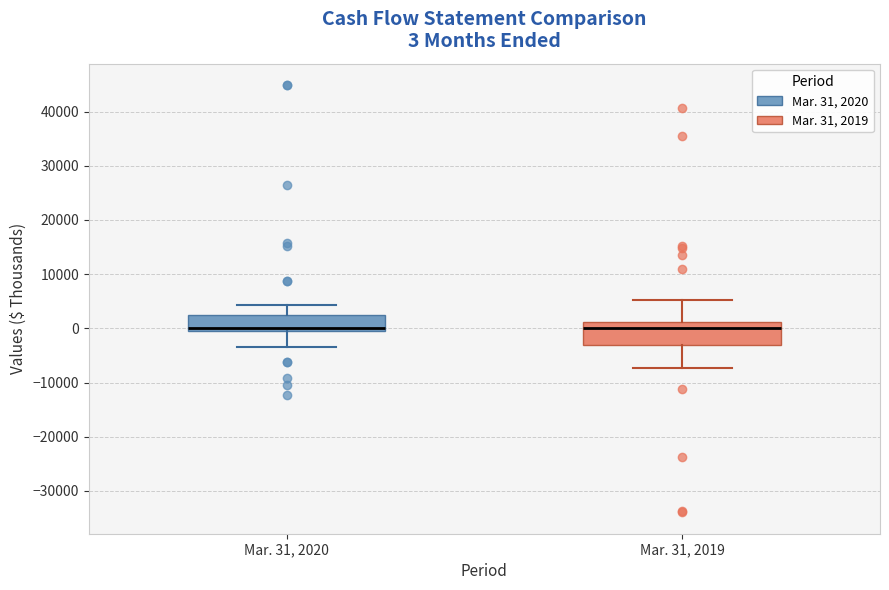

Which box is the tallest, from its lower edge to its upper edge?

Mar. 31, 2019